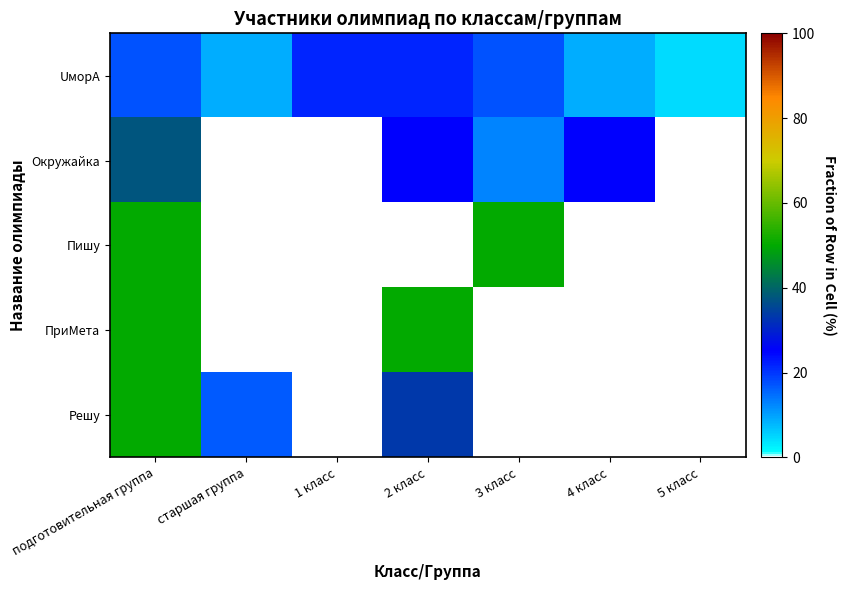

Between 2 класс and подготовительная группа, which is larger?

2 класс